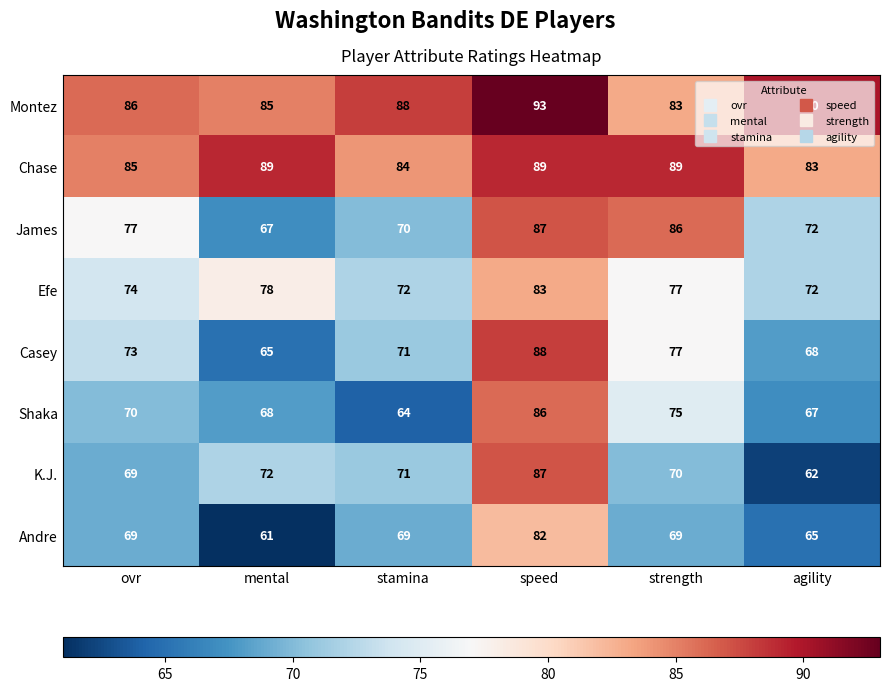

At which label does Efe first exceed 77?

mental